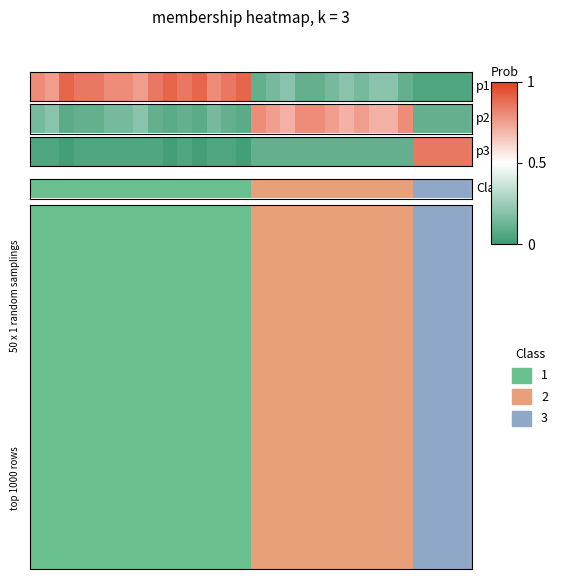

Is it true that the value at 14 is 0?

False